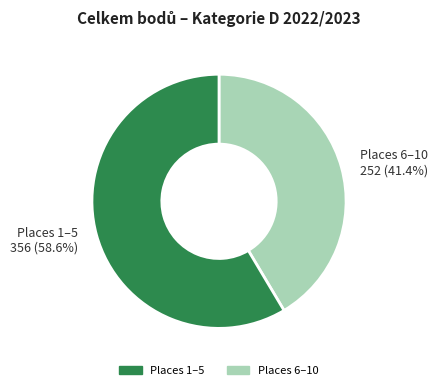

Does any single category account for the majority?

Yes